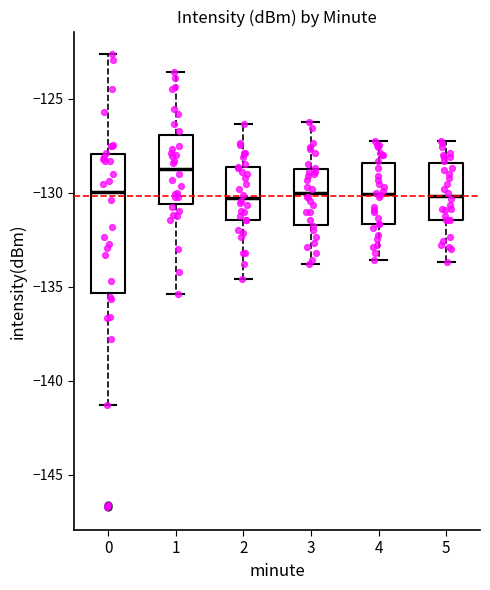

Reading left to right, transcribe this box plot: for each box, give where its median line is, the range the box spans, and where its two whiskers end, as read against the y-axis. The values are not printed on the chart, so give them approximately, as read against the axis.

0: median -130.0, box -135.5 to -128.0, whiskers -141.5 to -122.5
1: median -128.5, box -130.5 to -127.0, whiskers -135.5 to -123.5
2: median -130.5, box -131.5 to -128.5, whiskers -134.5 to -126.5
3: median -130.0, box -131.5 to -128.5, whiskers -134.0 to -126.0
4: median -130.0, box -131.5 to -128.5, whiskers -133.5 to -127.0
5: median -130.0, box -131.5 to -128.5, whiskers -133.5 to -127.0